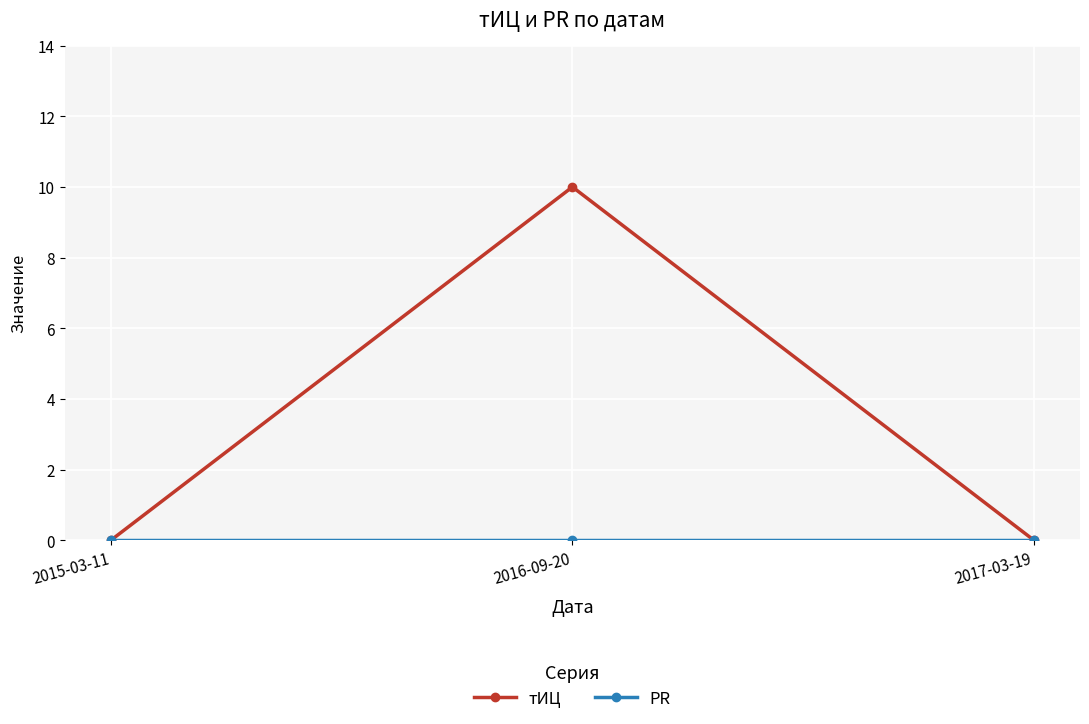

What is the total value across all series at 2016-09-20?

10